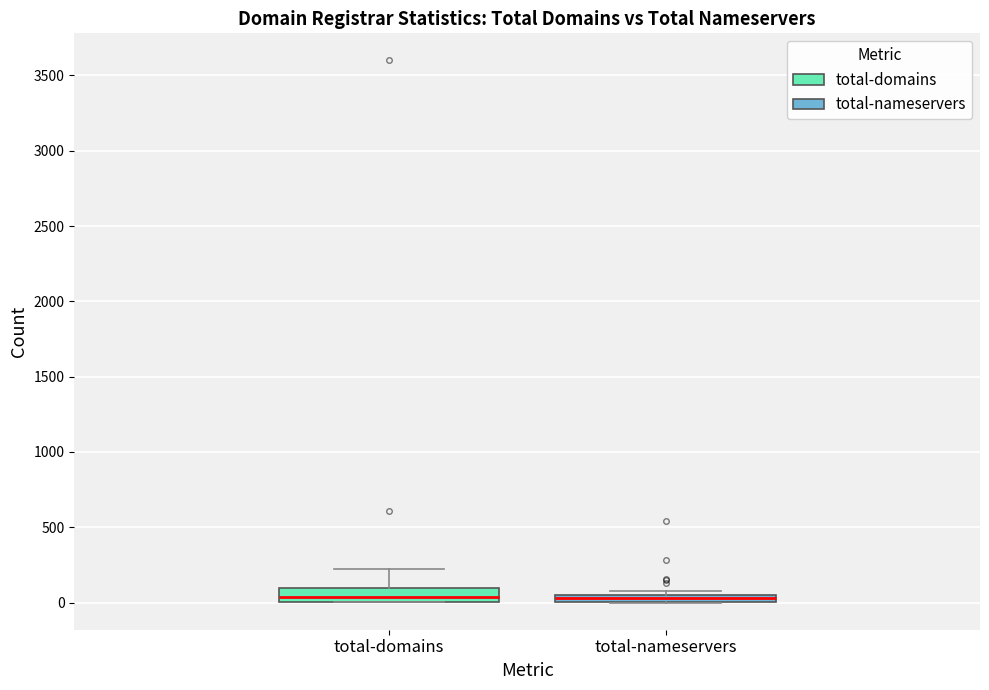

Where is the lower edge of the box for total-nameservers on the y-axis? The values are not printed on the chart, so give them approximately, as read against the axis.

0